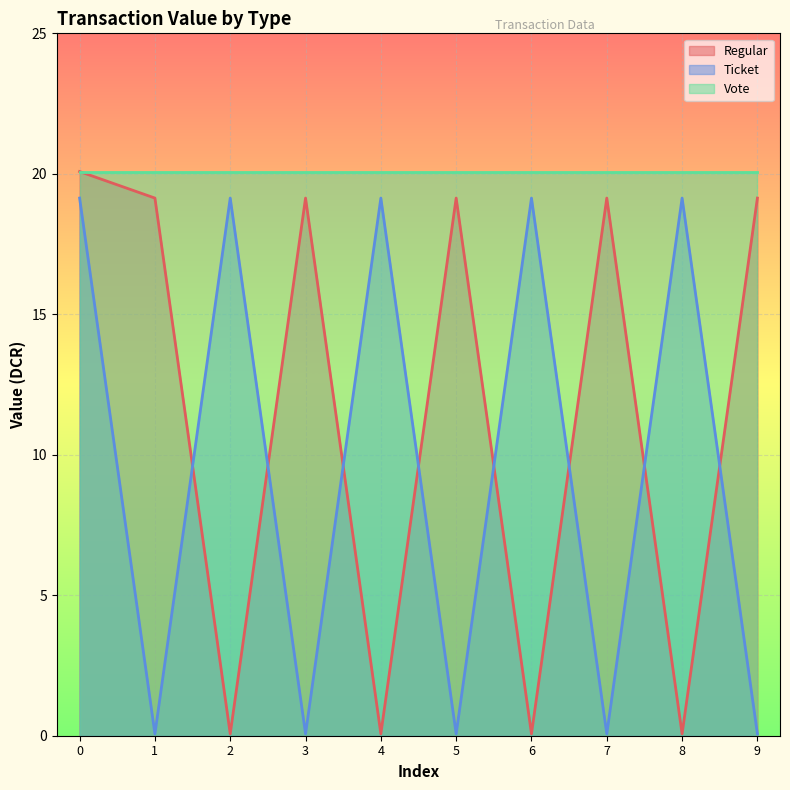

In Ticket, how many points are lower than both neighbors (excluding endpoints)?

4